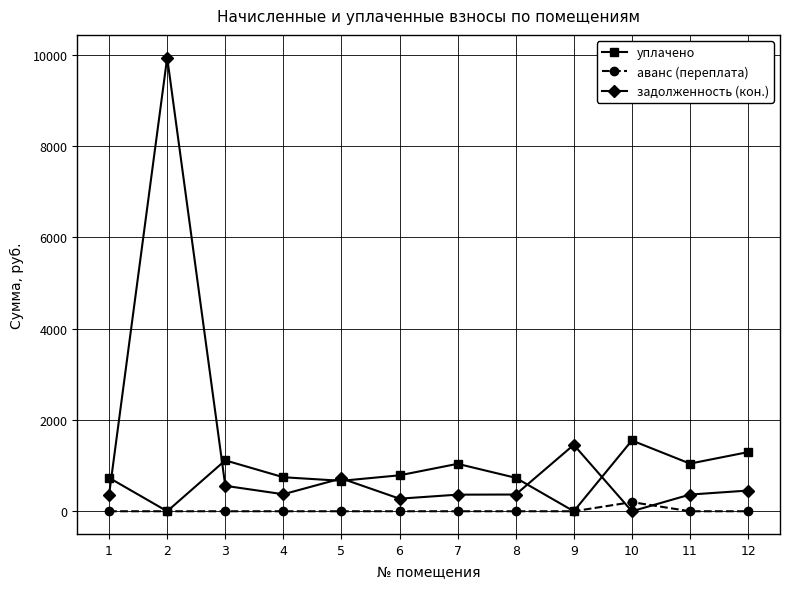

The задолженность (кон.) series shows 366.2 at 8. True or false?

True